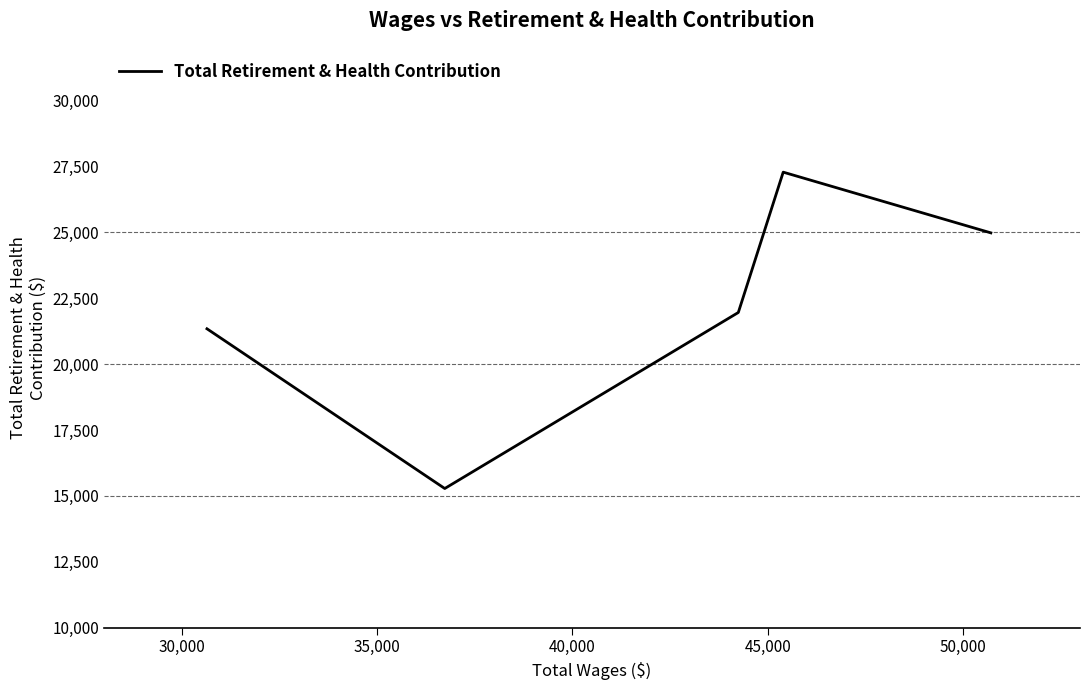

What is the minimum value shown in the chart?

15279